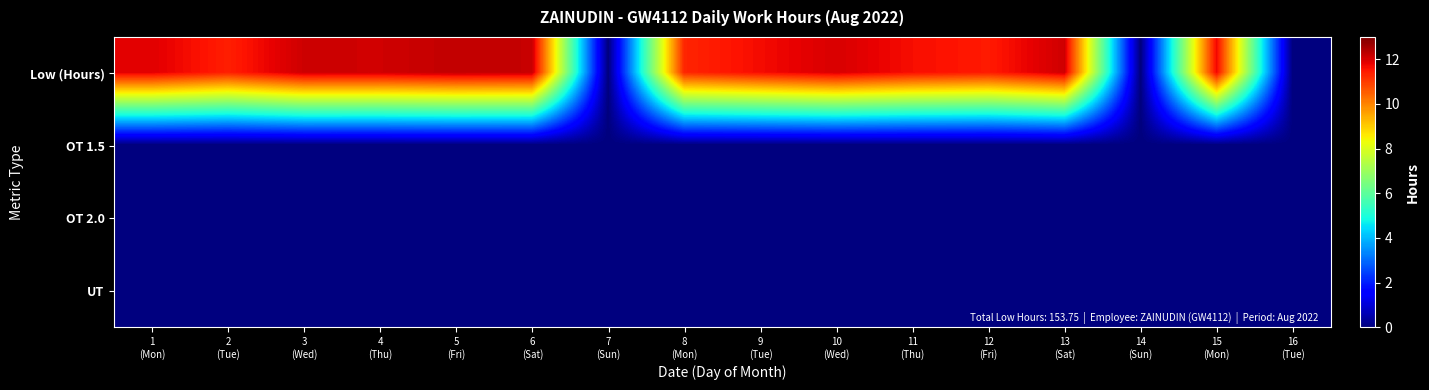

Reading left to right, extract all data points from this chart.

Low (Hours): 1
(Mon)=11.9	2
(Tue)=11.4	3
(Wed)=12.1	4
(Thu)=12.1	5
(Fri)=12.2	6
(Sat)=12.2	7
(Sun)=0.0	8
(Mon)=11.3	9
(Tue)=11.7	10
(Wed)=12.0	11
(Thu)=11.6	12
(Fri)=11.5	13
(Sat)=12.1	14
(Sun)=0.0	15
(Mon)=11.8	16
(Tue)=0.0
OT 1.5: 1
(Mon)=0.0	2
(Tue)=0.0	3
(Wed)=0.0	4
(Thu)=0.0	5
(Fri)=0.0	6
(Sat)=0.0	7
(Sun)=0.0	8
(Mon)=0.0	9
(Tue)=0.0	10
(Wed)=0.0	11
(Thu)=0.0	12
(Fri)=0.0	13
(Sat)=0.0	14
(Sun)=0.0	15
(Mon)=0.0	16
(Tue)=0.0
OT 2.0: 1
(Mon)=0.0	2
(Tue)=0.0	3
(Wed)=0.0	4
(Thu)=0.0	5
(Fri)=0.0	6
(Sat)=0.0	7
(Sun)=0.0	8
(Mon)=0.0	9
(Tue)=0.0	10
(Wed)=0.0	11
(Thu)=0.0	12
(Fri)=0.0	13
(Sat)=0.0	14
(Sun)=0.0	15
(Mon)=0.0	16
(Tue)=0.0
UT: 1
(Mon)=0.0	2
(Tue)=0.0	3
(Wed)=0.0	4
(Thu)=0.0	5
(Fri)=0.0	6
(Sat)=0.0	7
(Sun)=0.0	8
(Mon)=0.0	9
(Tue)=0.0	10
(Wed)=0.0	11
(Thu)=0.0	12
(Fri)=0.0	13
(Sat)=0.0	14
(Sun)=0.0	15
(Mon)=0.0	16
(Tue)=0.0